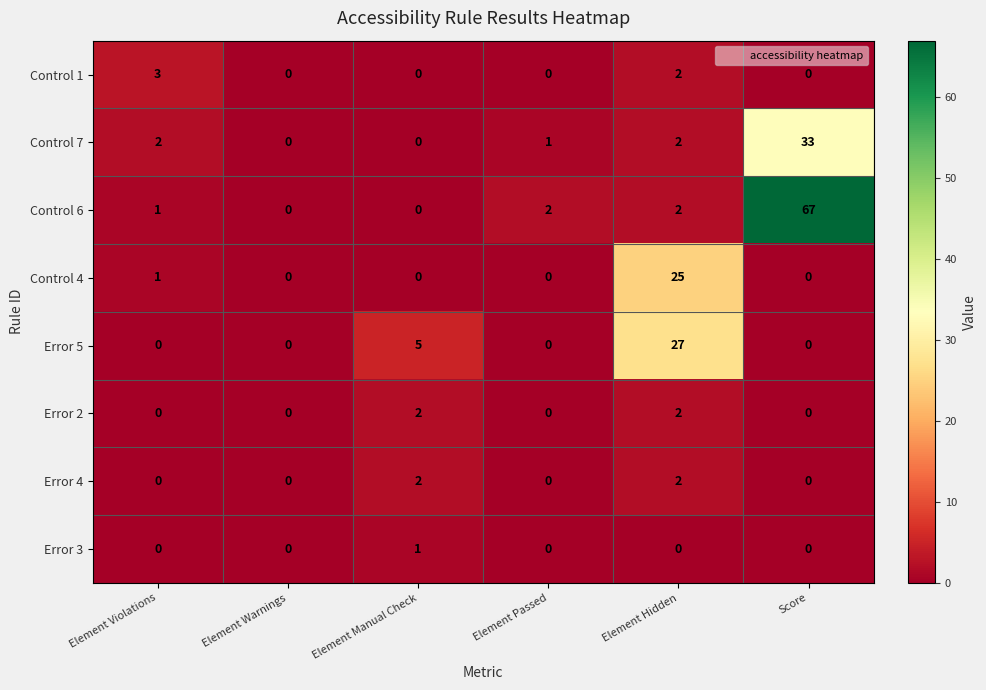

Count the Error 2 values in the range 0 to 2.

6